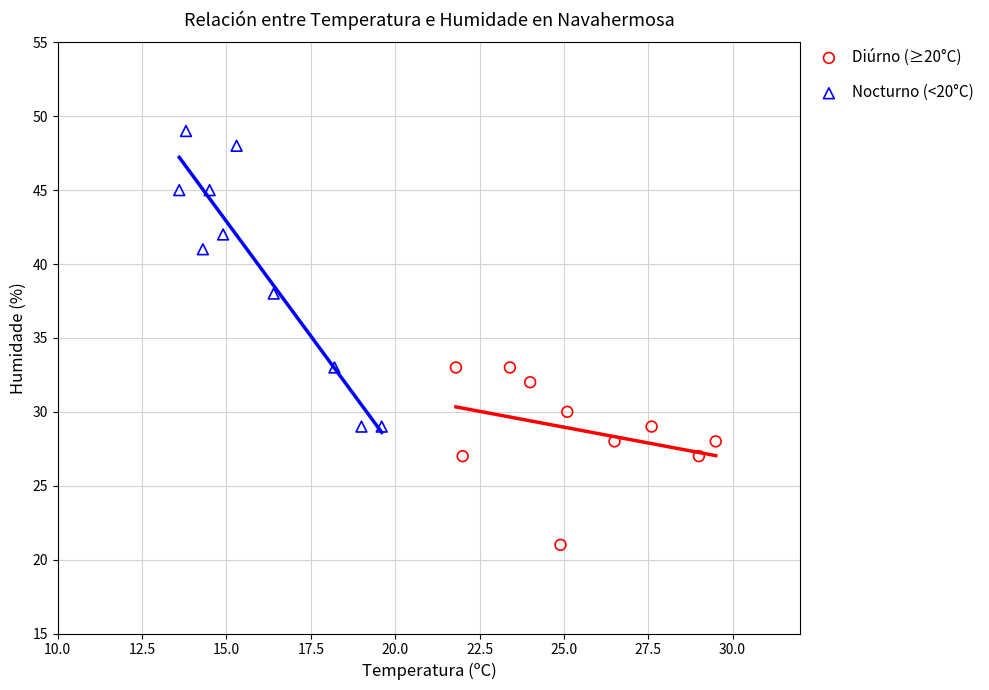

What are all the series names shown in the legend?

Diúrno (≥20°C), Nocturno (<20°C)